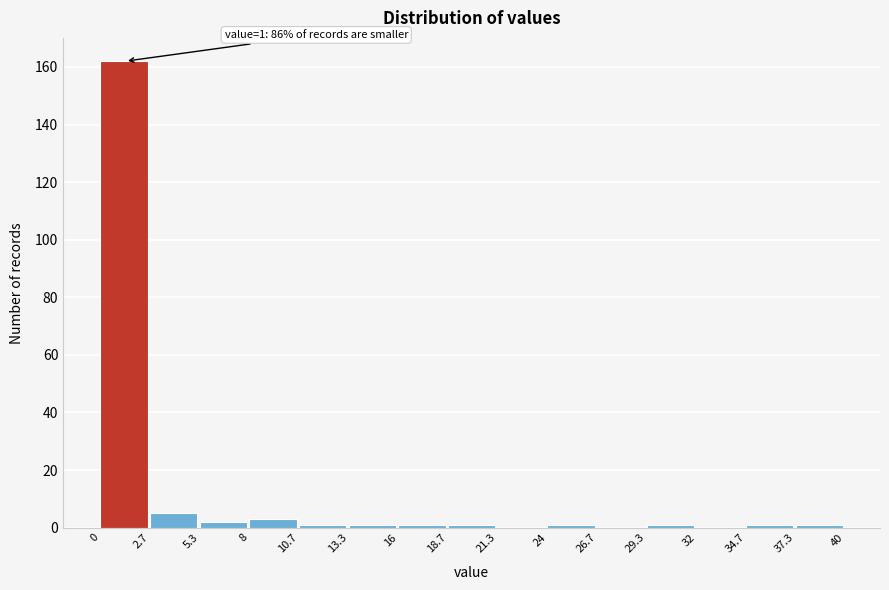

Over which range of the x-axis is the bar tallest?

0 to 2.7